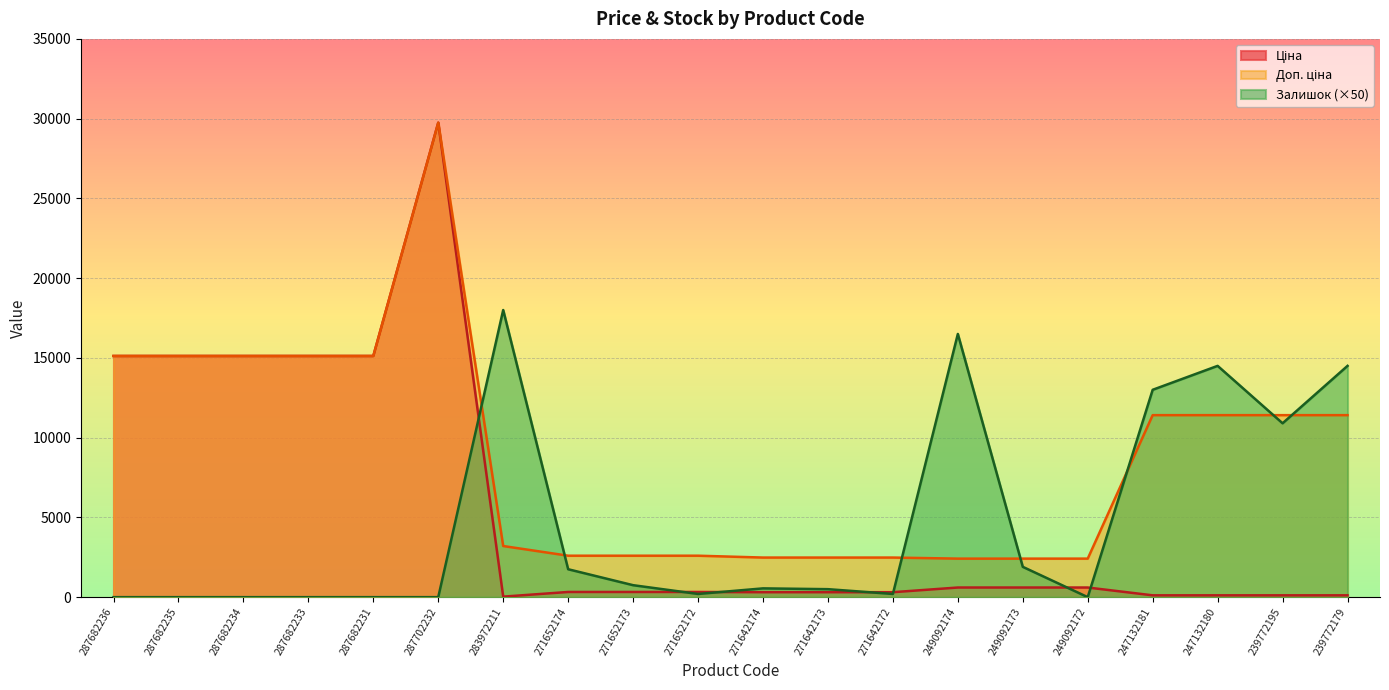

How many values in the Доп. ціна series exceed 11410?

6